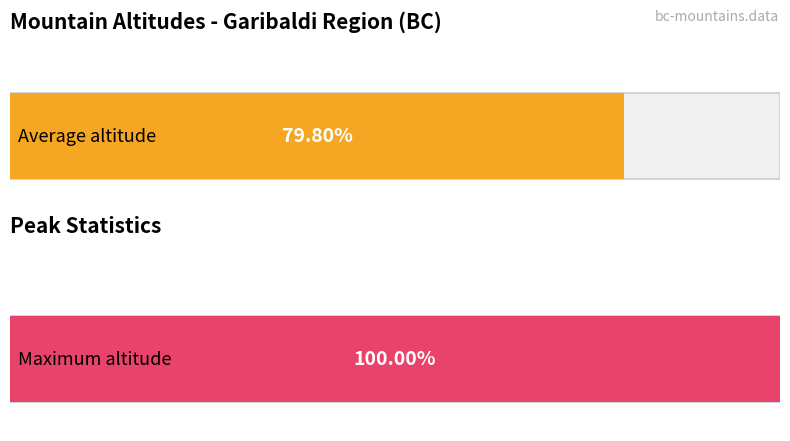

True or false: the data shows 2477 at Widgeon Peak.

False